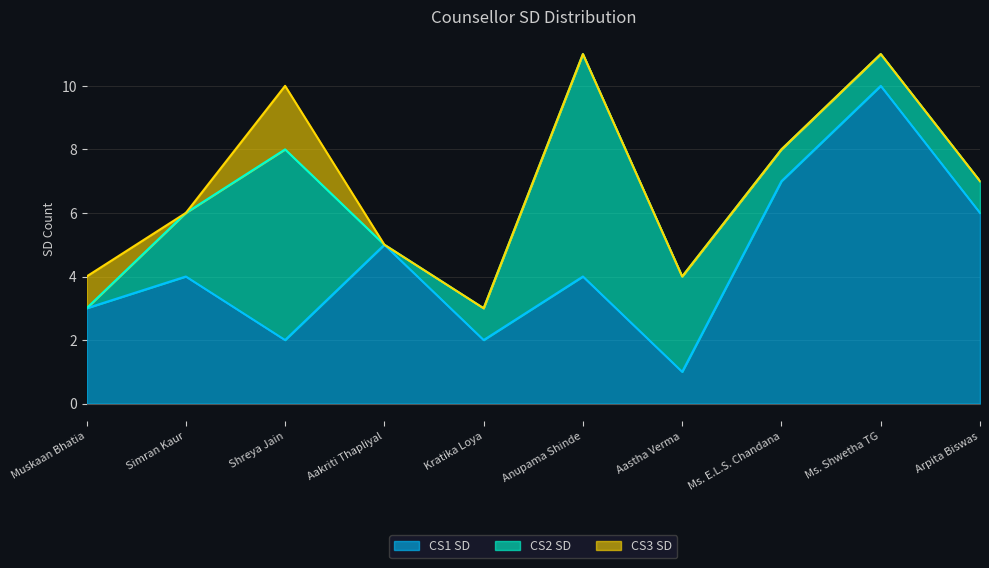

True or false: CS1 SD has a value of 3 at Arpita Biswas.

False